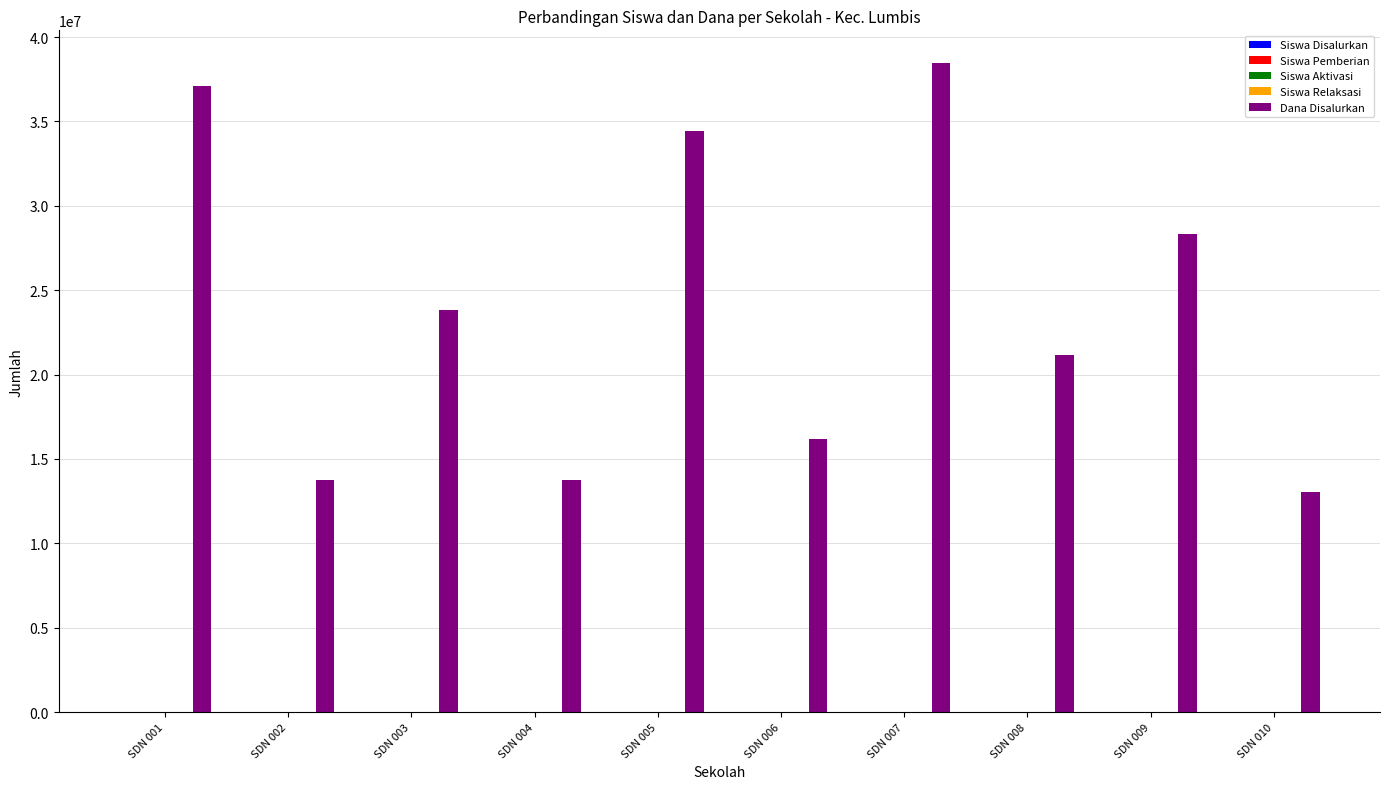

Which series has the largest total across all categories?

Dana Disalurkan